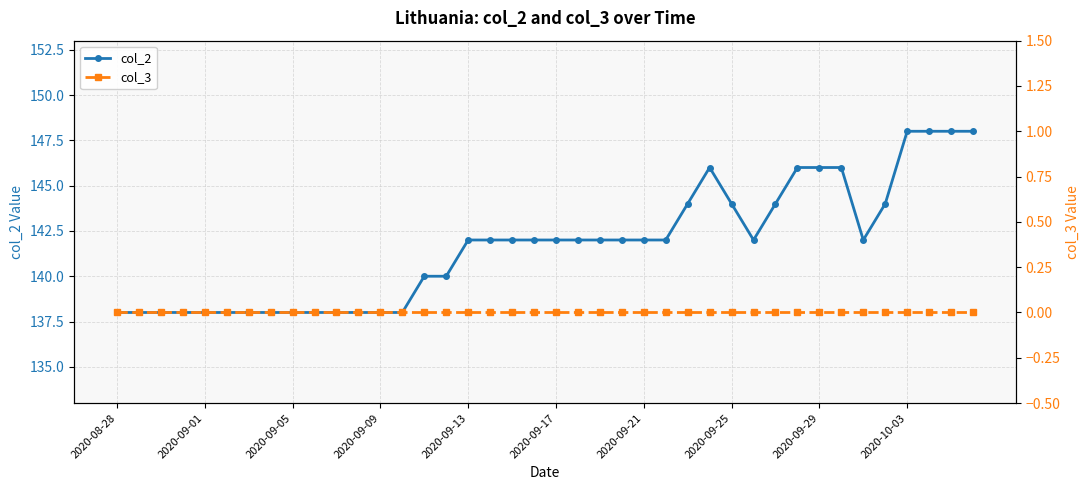

Which series changed the most between 25 and 30?

col_2